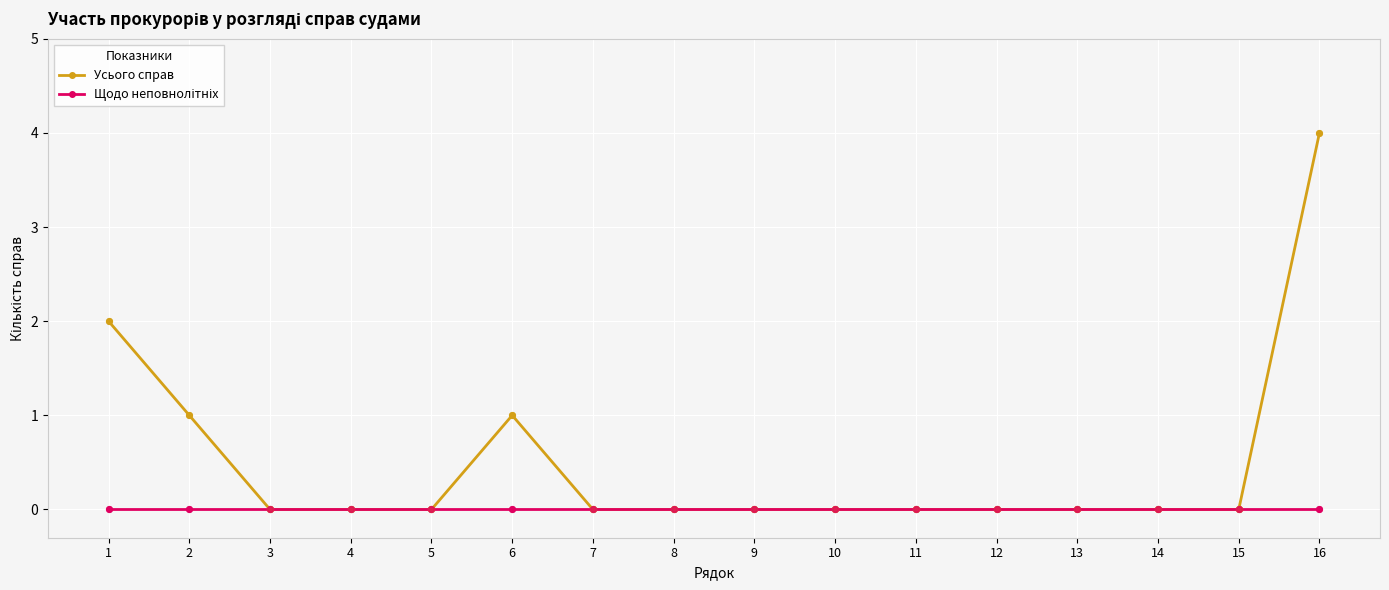

Which series has the largest total across all categories?

Усього справ